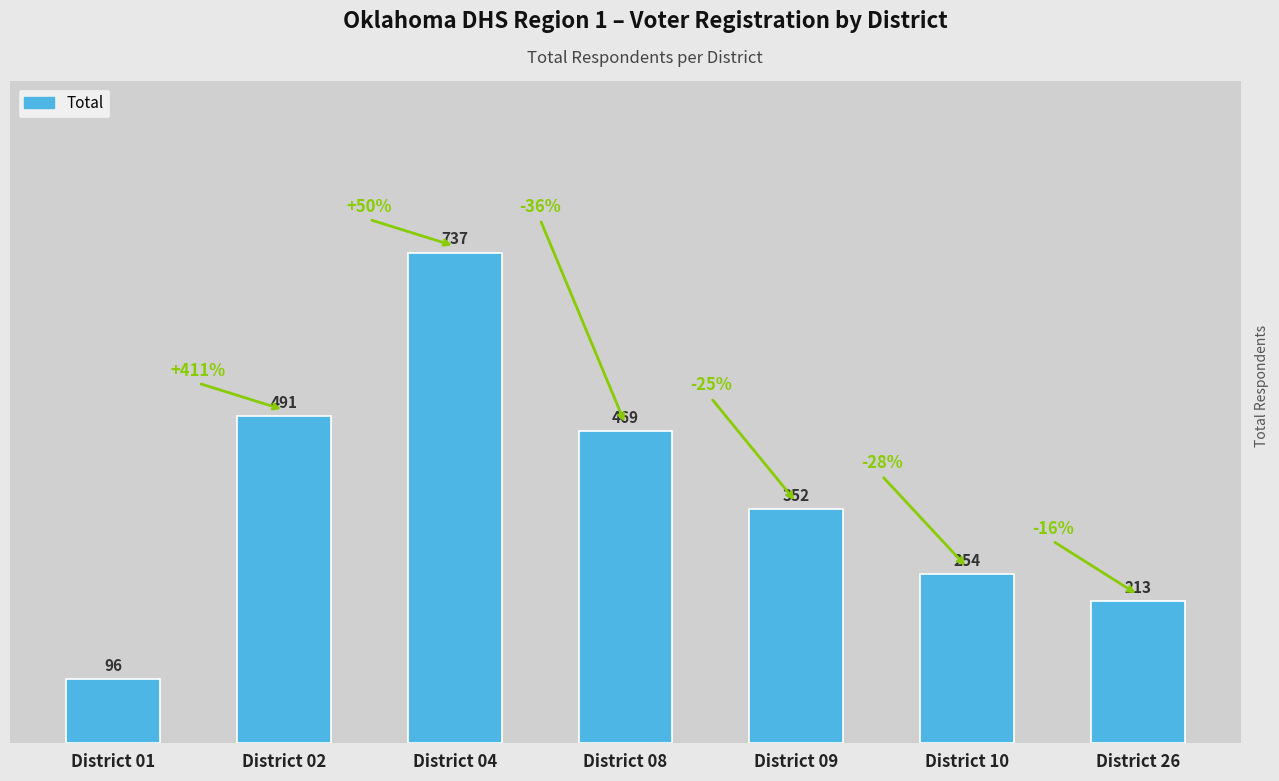

What is the ratio of the value at District 09 to the value at District 10?

1.4